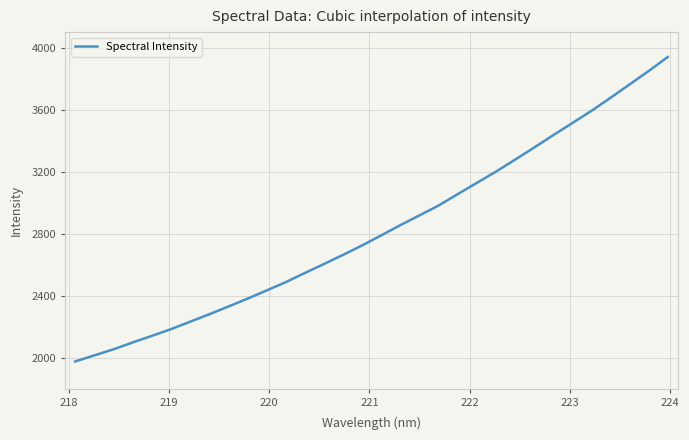

What is the difference between the maximum and minimum values?

1960.0